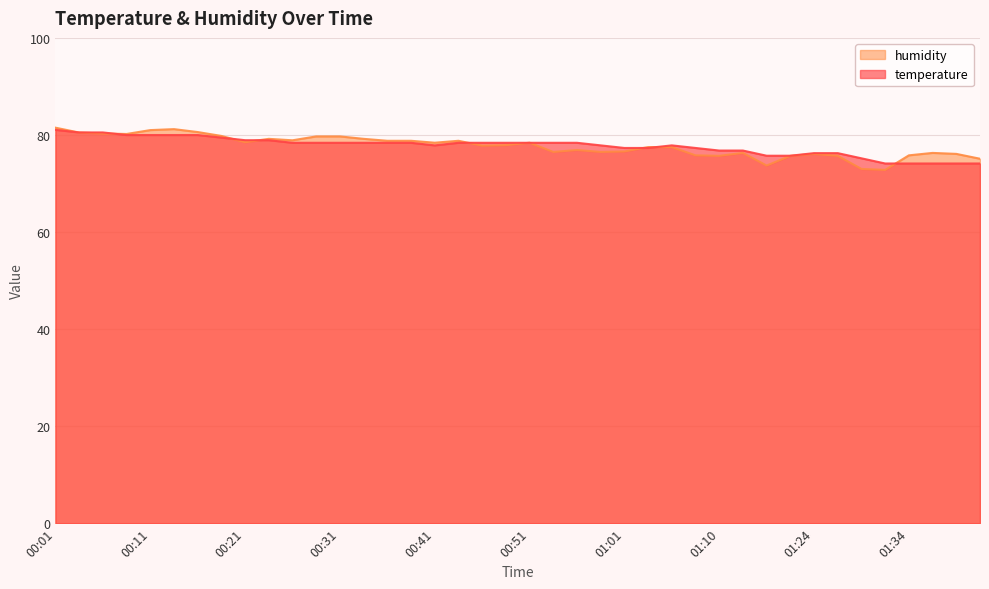

True or false: temperature has more than 1 interior local peaks.

False